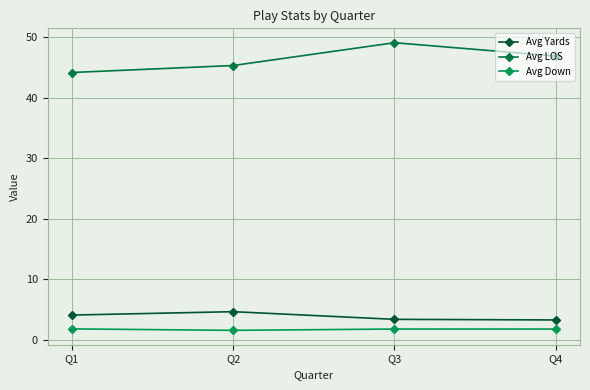

What is the average value of the Avg Down series?

1.8